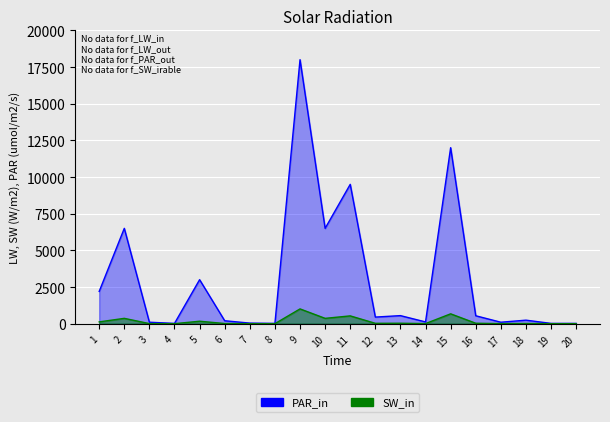

Reading left to right, extract all data points from this chart.

PAR_in: 1=2200.0	2=6500.0	3=100.0	4=20.0	5=3000.0	6=200.0	7=40.0	8=20.0	9=18000.0	10=6500.0	11=9500.0	12=450.0	13=550.0	14=120.0	15=12000.0	16=540.0	17=100.0	18=240.0	19=20.0	20=20.0
SW_in: 1=123.2	2=364.0	3=5.6	4=1.1	5=168.0	6=11.2	7=2.2	8=1.1	9=1008.0	10=364.0	11=532.0	12=25.2	13=30.8	14=6.7	15=672.0	16=30.2	17=5.6	18=13.4	19=1.1	20=1.1